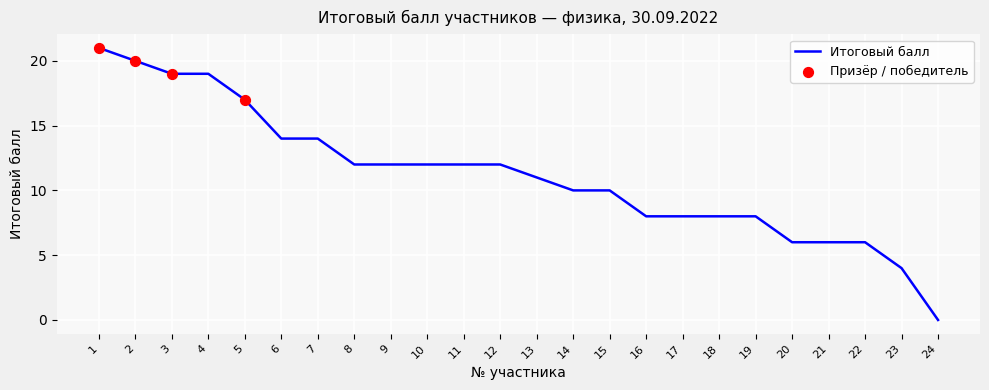

What is the ratio of the value at 8 to the value at 20?

2.0